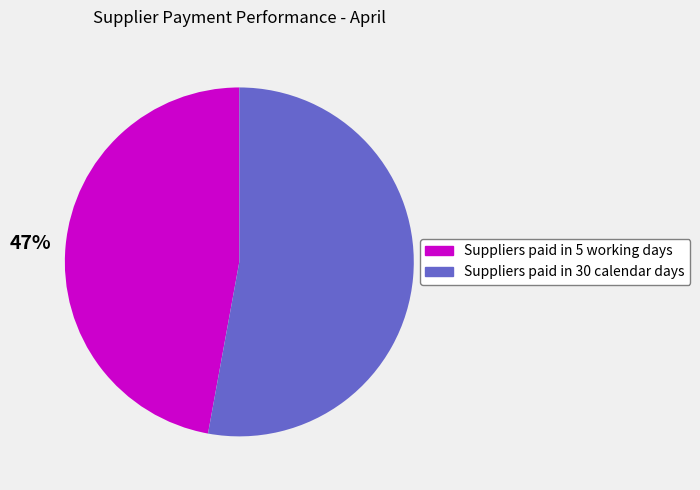

Rank the categories by value from lowest to highest.

Suppliers paid in 5 working days, Suppliers paid in 30 calendar days